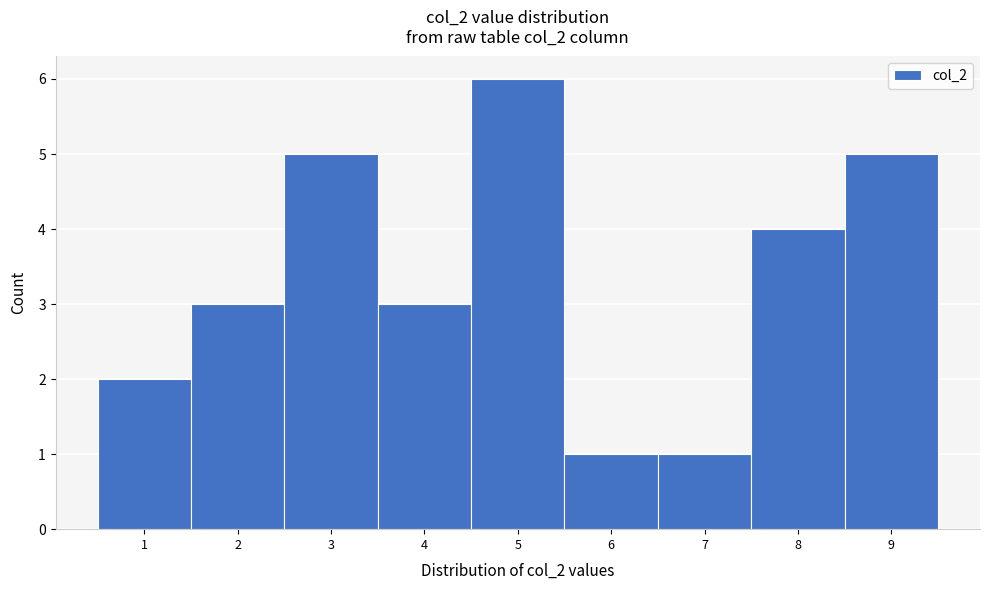

Reading left to right, list every bar in this chart as the range it spans on the x-axis followed by its height. The values are not printed on the chart, so give them approximately, as read against the axis.

0.5 to 1.5: 2
1.5 to 2.5: 3
2.5 to 3.5: 5
3.5 to 4.5: 3
4.5 to 5.5: 6
5.5 to 6.5: 1
6.5 to 7.5: 1
7.5 to 8.5: 4
8.5 to 9.5: 5